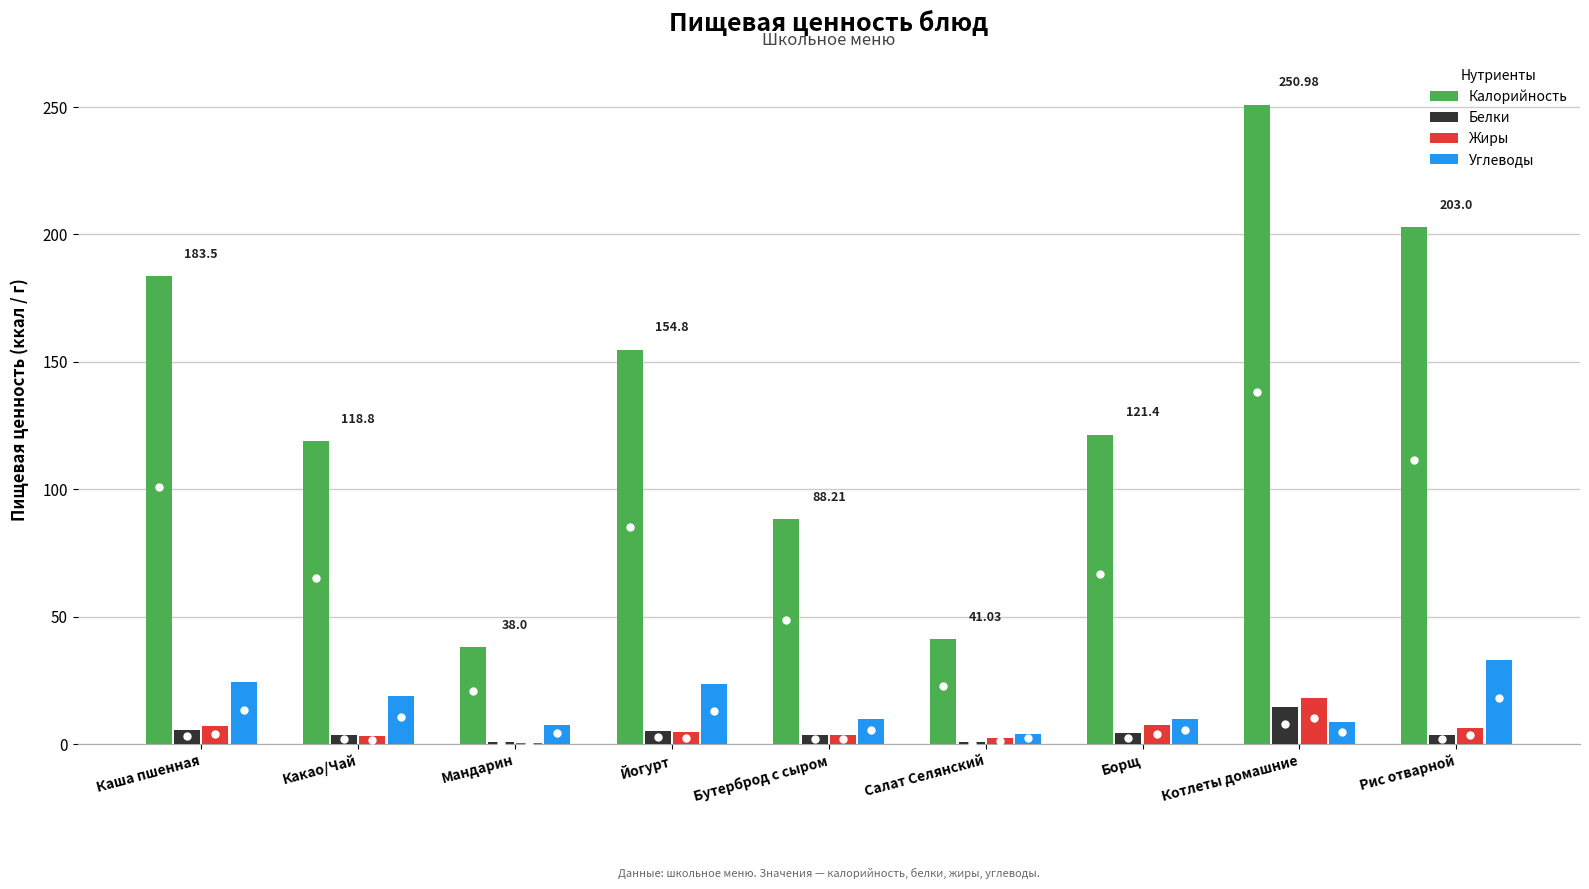

What are all the series names shown in the legend?

Калорийность, Белки, Жиры, Углеводы